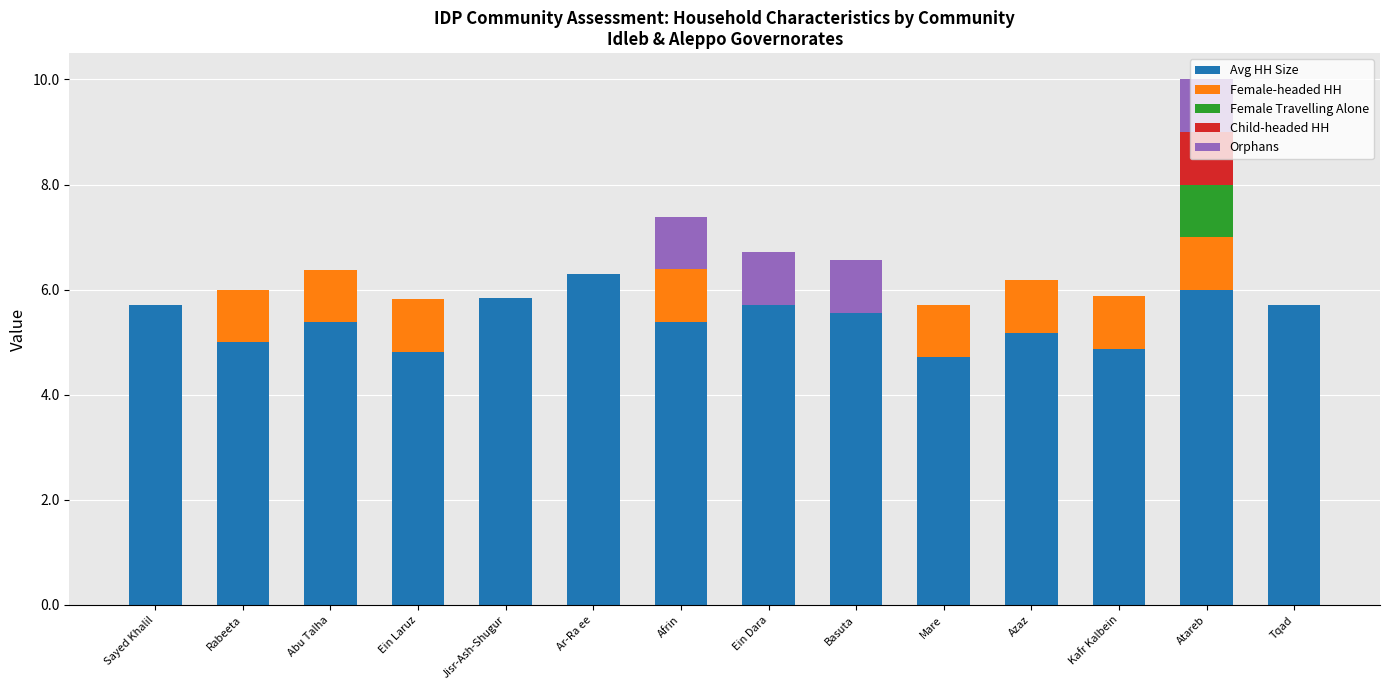

The Avg HH Size series shows 5.6 at Basuta. True or false?

True